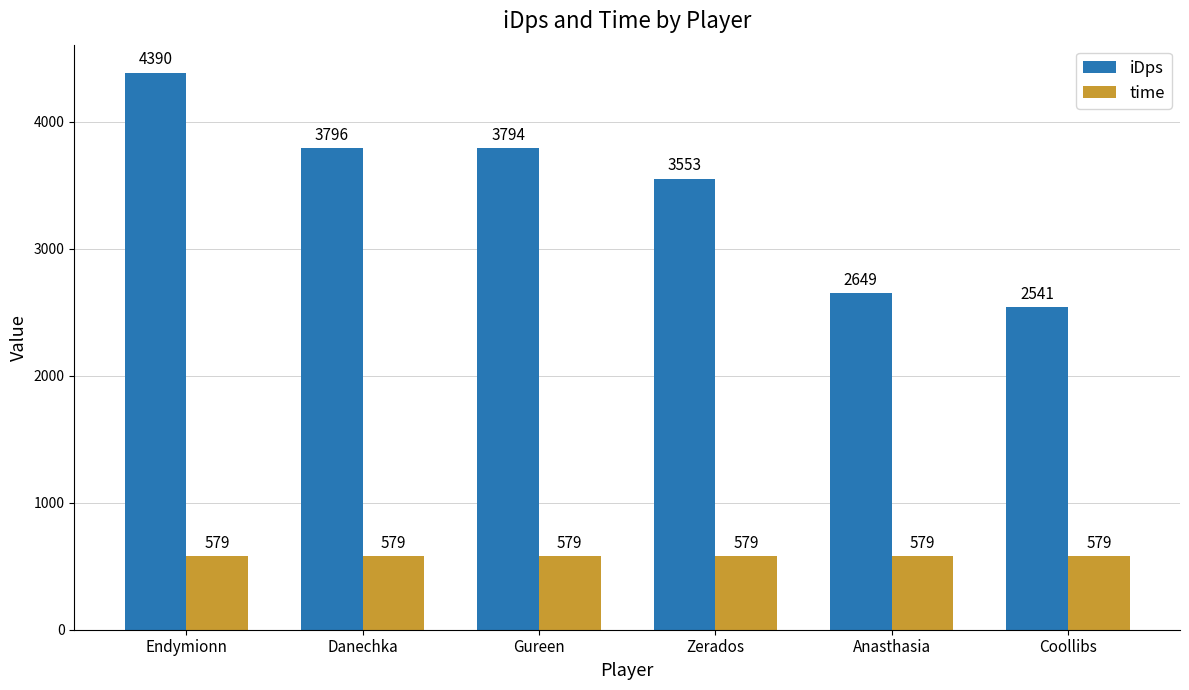

Count the number of categories in the chart.

6